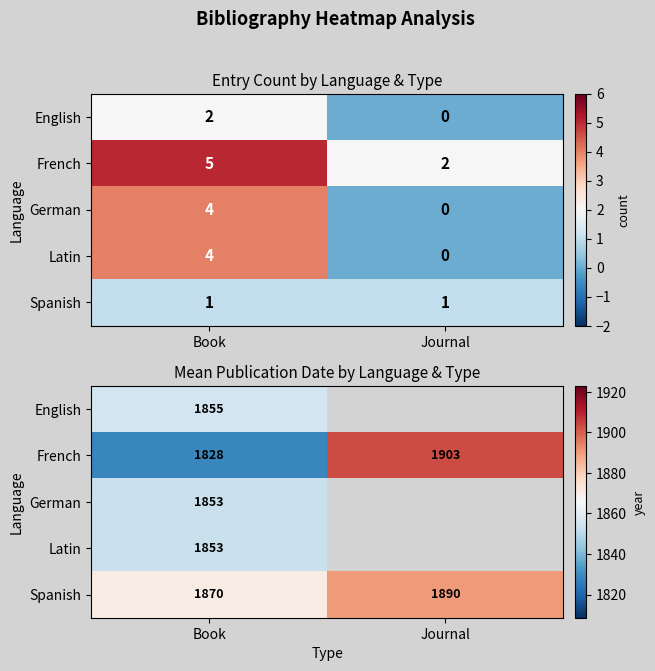

At which label does German reach its minimum?

Book